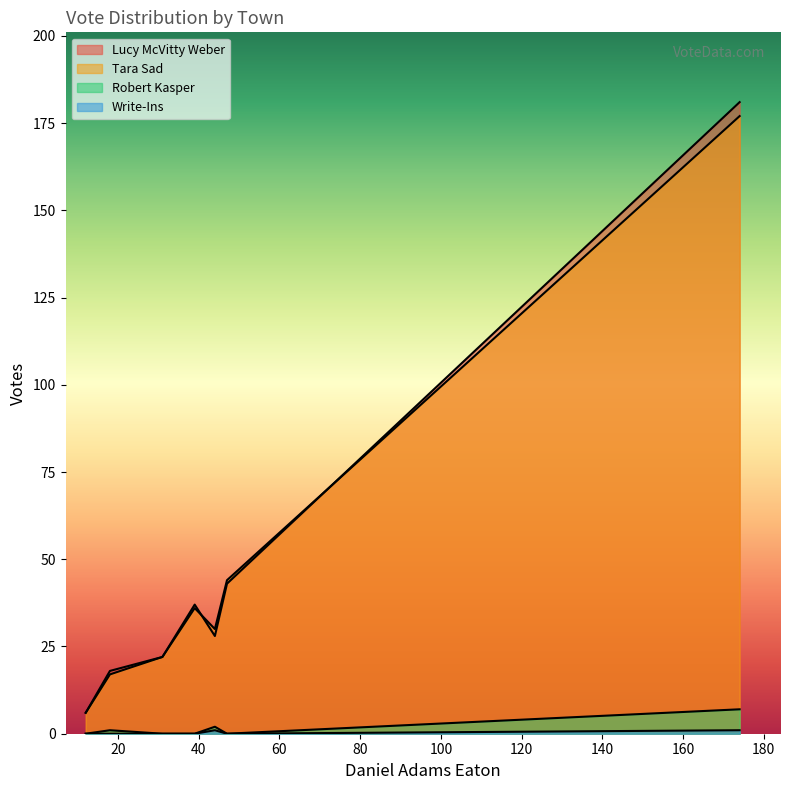

What is the minimum value for Tara Sad?

6